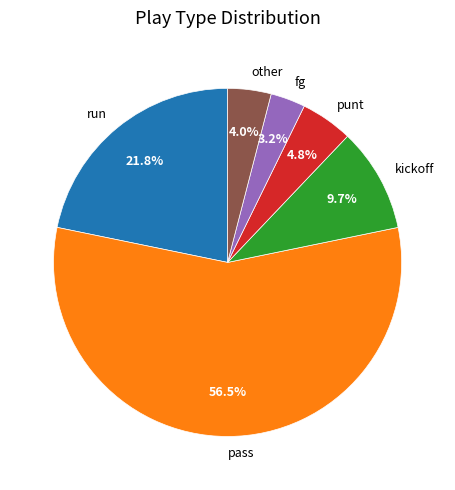

Is the sum of punt and pass greater than half?

Yes